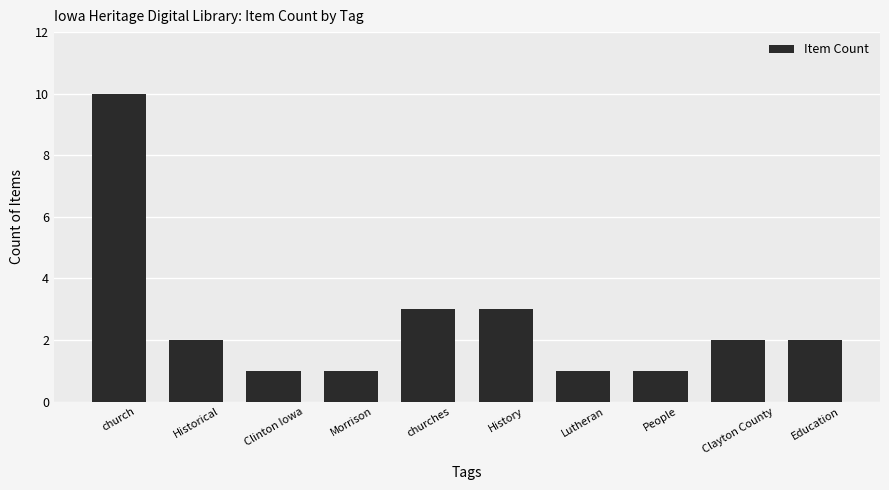

How many bars are there in total?

10